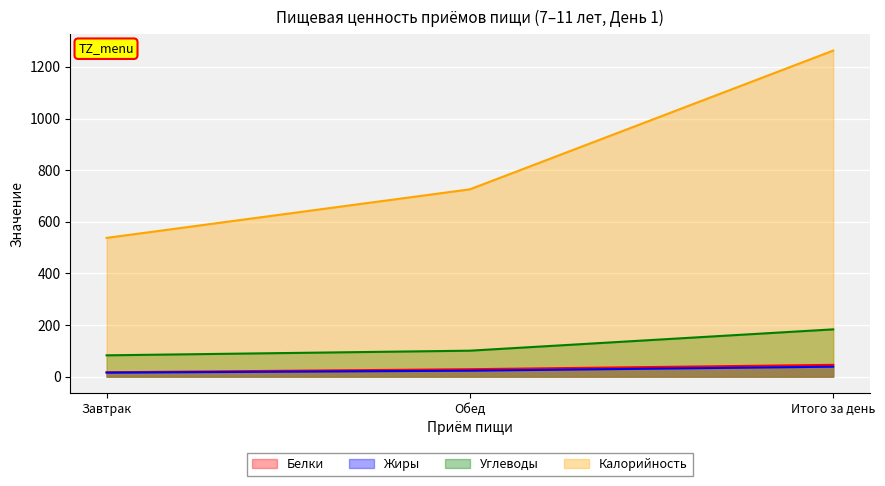

What is the sum of all Калорийность values?

2526.3